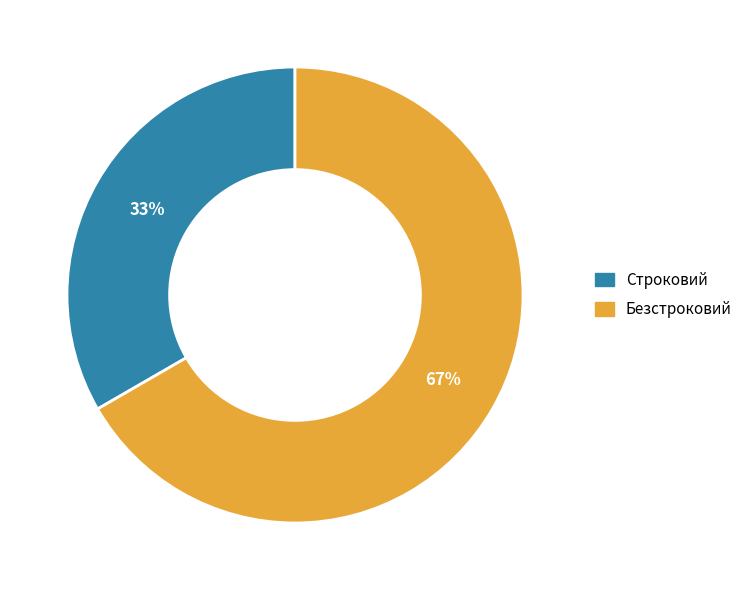

What is the smallest slice in the pie chart?

Строковий